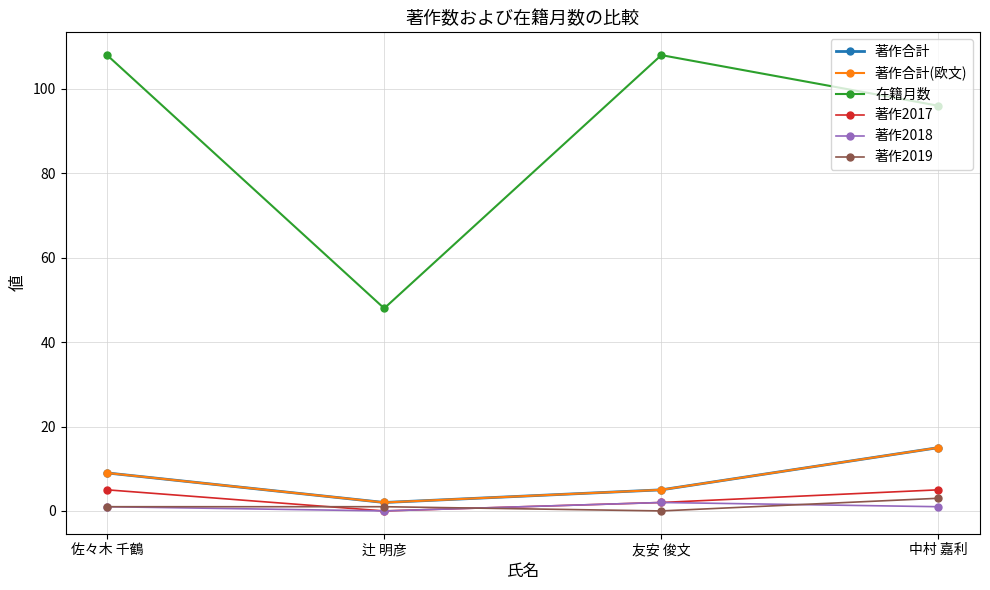

Rank the series by their maximum value, from highest to lowest.

在籍月数, 著作合計, 著作合計(欧文), 著作2017, 著作2019, 著作2018